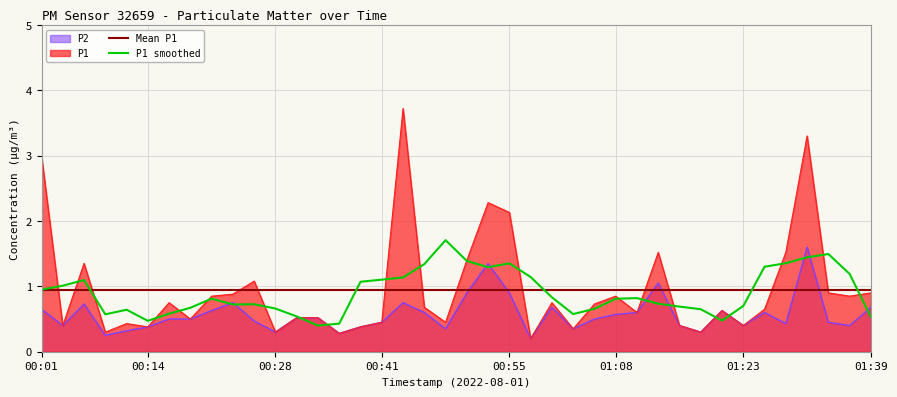

What value does the P2 series have at 00:04?

0.4